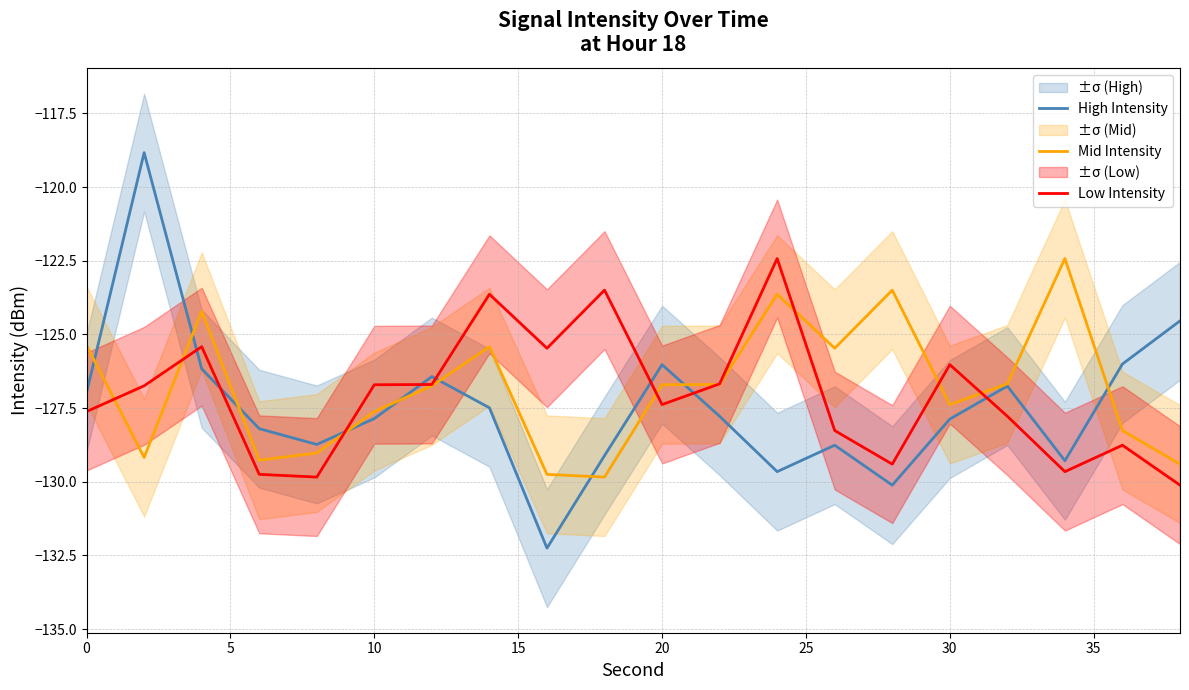

True or false: Low Intensity and High Intensity cross at least once.

True